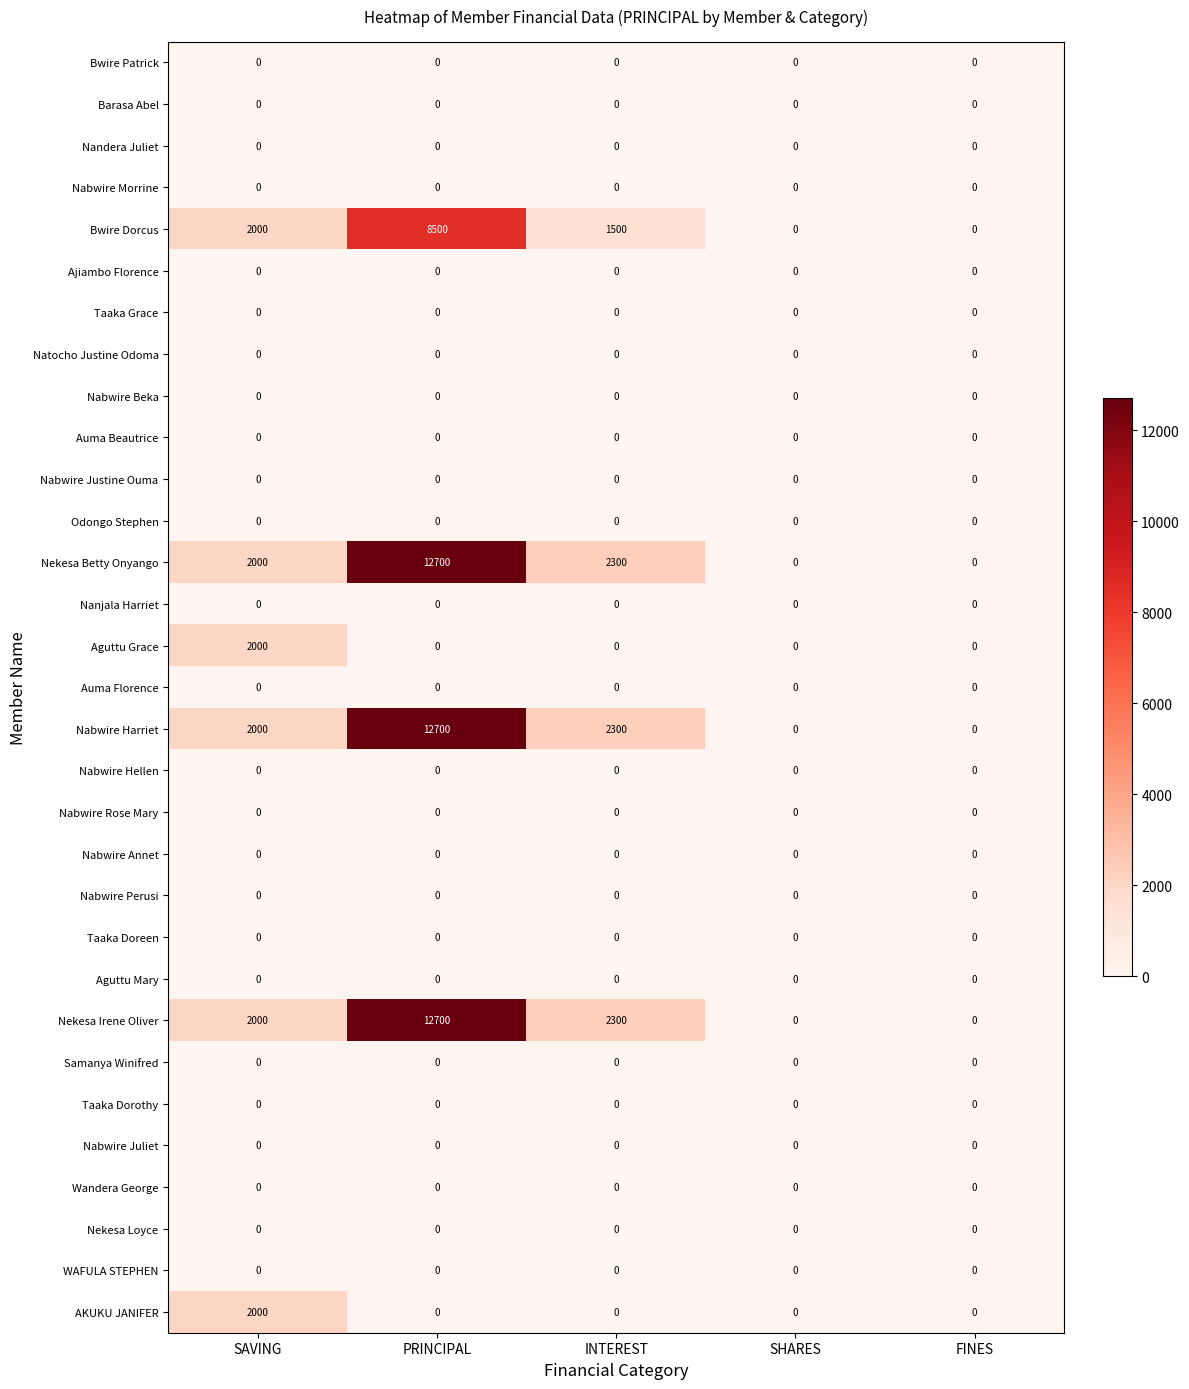

What is the total value across all series at PRINCIPAL?

46600